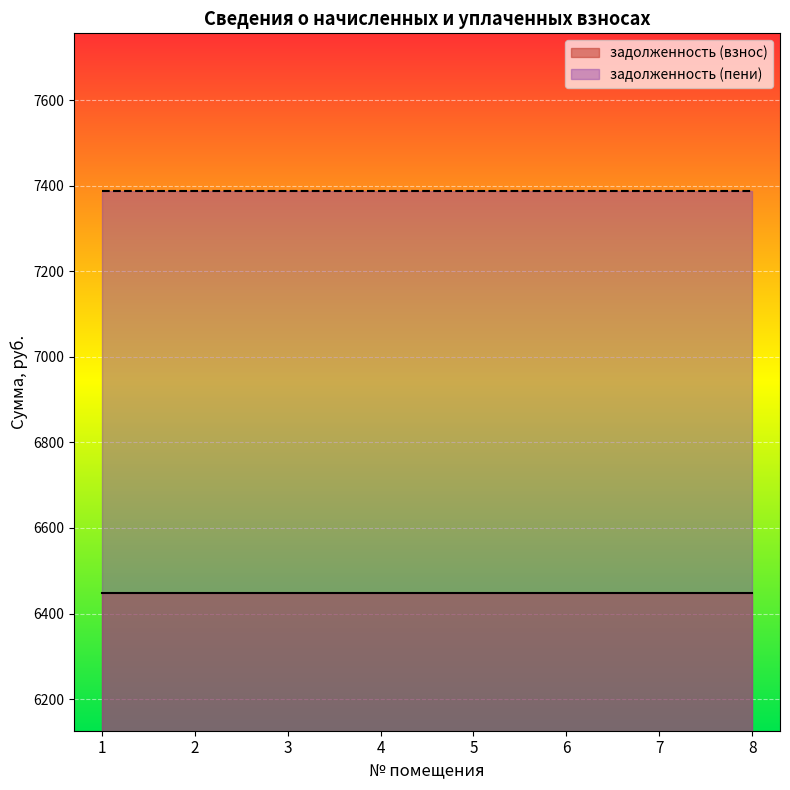

Which series has the widest spread of values?

задолженность (взнос)